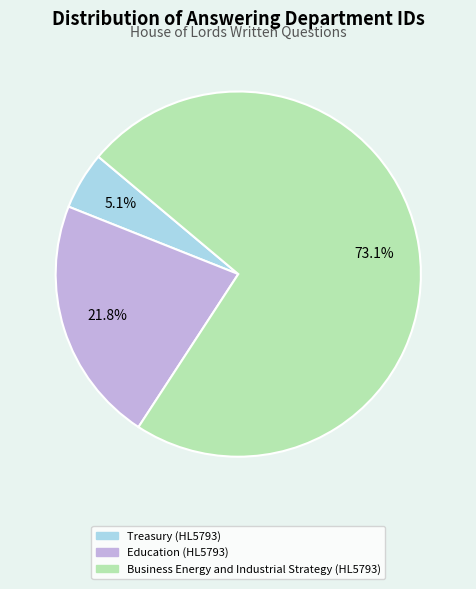

Rank the categories by value from highest to lowest.

Business Energy and Industrial Strategy (HL5793), Education (HL5793), Treasury (HL5793)